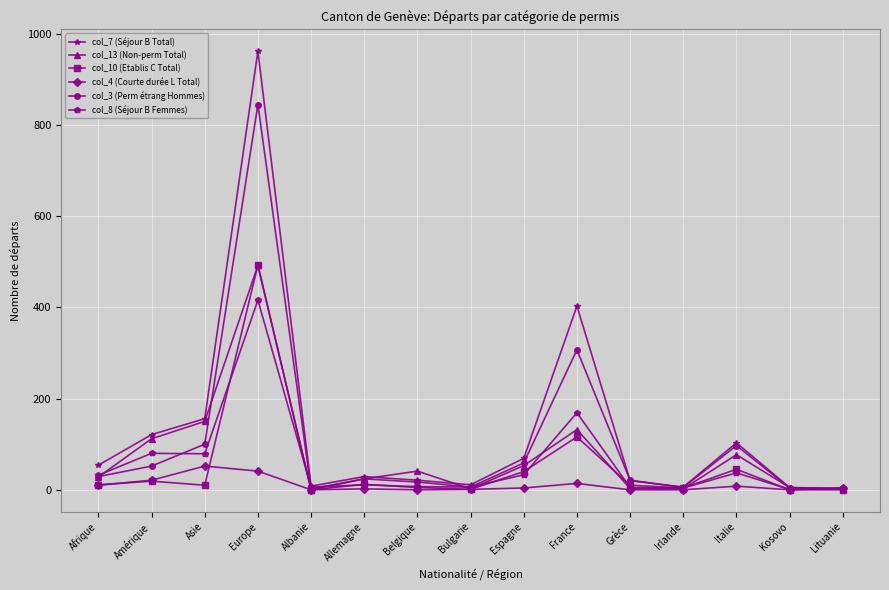

What is the label of the 14th point from the right?

Amérique